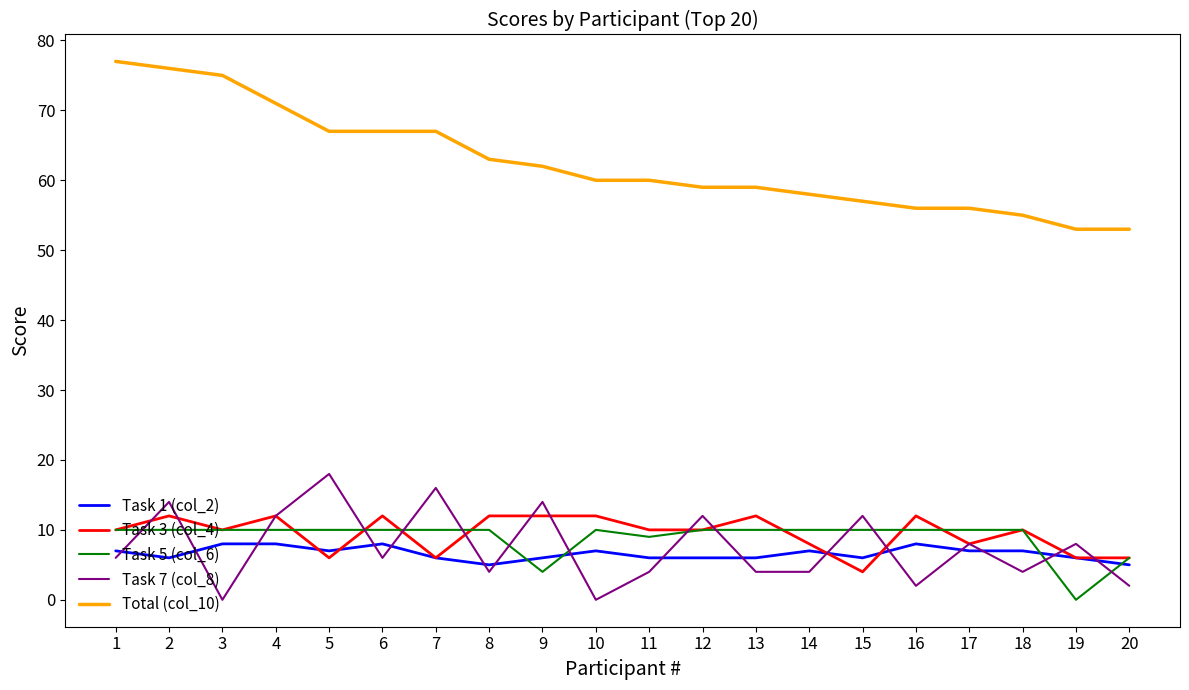

Reading left to right, extract all data points from this chart.

Task 1 (col_2): 1=7	2=6	3=8	4=8	5=7	6=8	7=6	8=5	9=6	10=7	11=6	12=6	13=6	14=7	15=6	16=8	17=7	18=7	19=6	20=5
Task 3 (col_4): 1=10	2=12	3=10	4=12	5=6	6=12	7=6	8=12	9=12	10=12	11=10	12=10	13=12	14=8	15=4	16=12	17=8	18=10	19=6	20=6
Task 5 (col_6): 1=10	2=10	3=10	4=10	5=10	6=10	7=10	8=10	9=4	10=10	11=9	12=10	13=10	14=10	15=10	16=10	17=10	18=10	19=0	20=6
Task 7 (col_8): 1=6	2=14	3=0	4=12	5=18	6=6	7=16	8=4	9=14	10=0	11=4	12=12	13=4	14=4	15=12	16=2	17=8	18=4	19=8	20=2
Total (col_10): 1=77	2=76	3=75	4=71	5=67	6=67	7=67	8=63	9=62	10=60	11=60	12=59	13=59	14=58	15=57	16=56	17=56	18=55	19=53	20=53